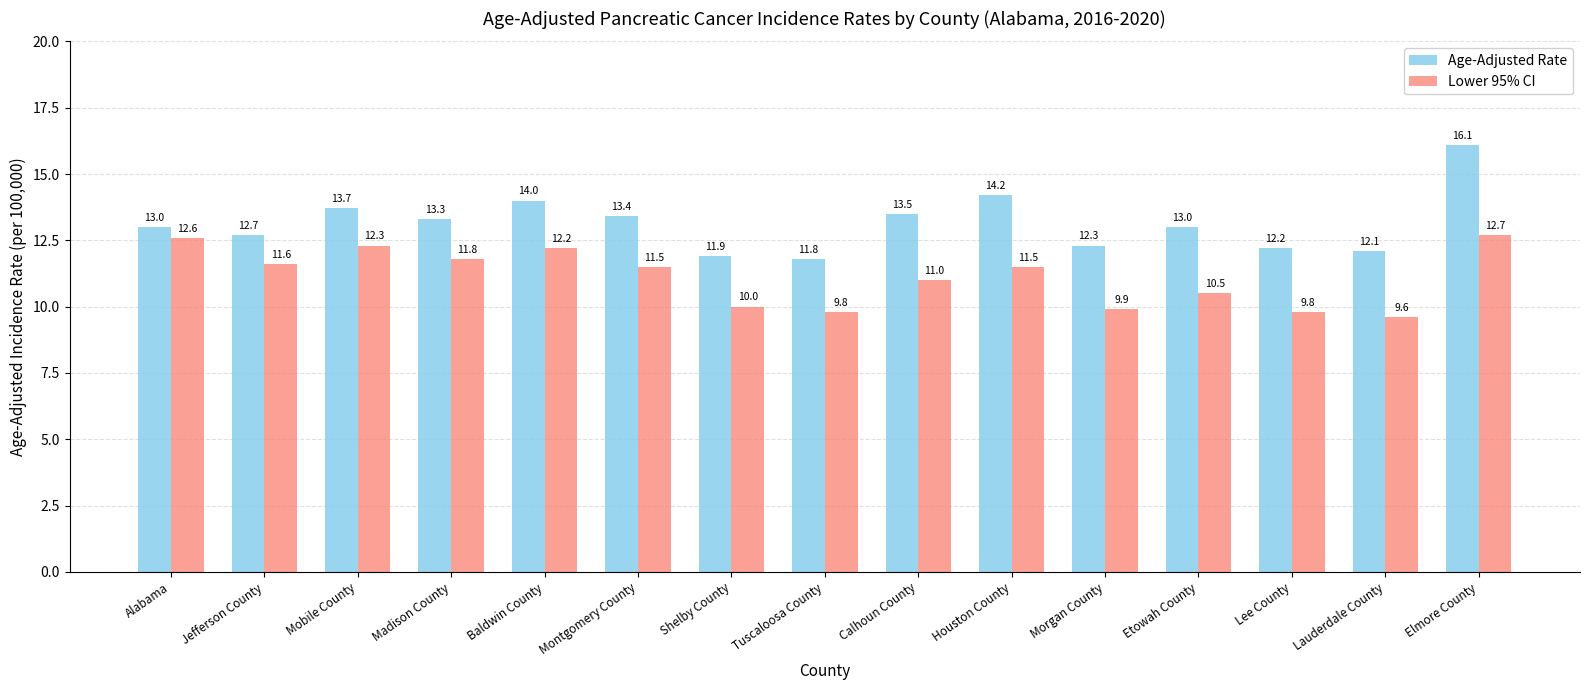

What are all the series names shown in the legend?

Age-Adjusted Rate, Lower 95% CI